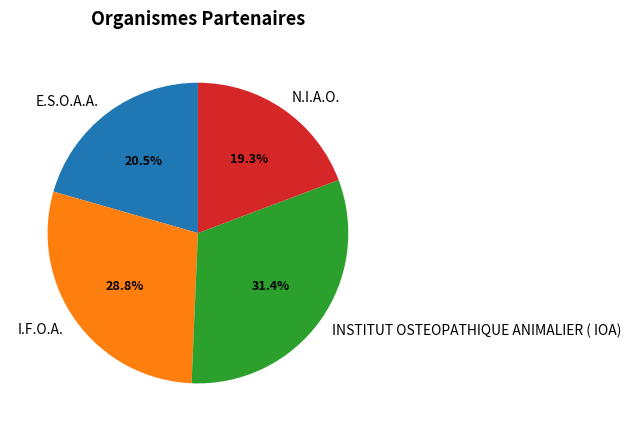

Is it true that N.I.A.O. is 31% of the pie?

False